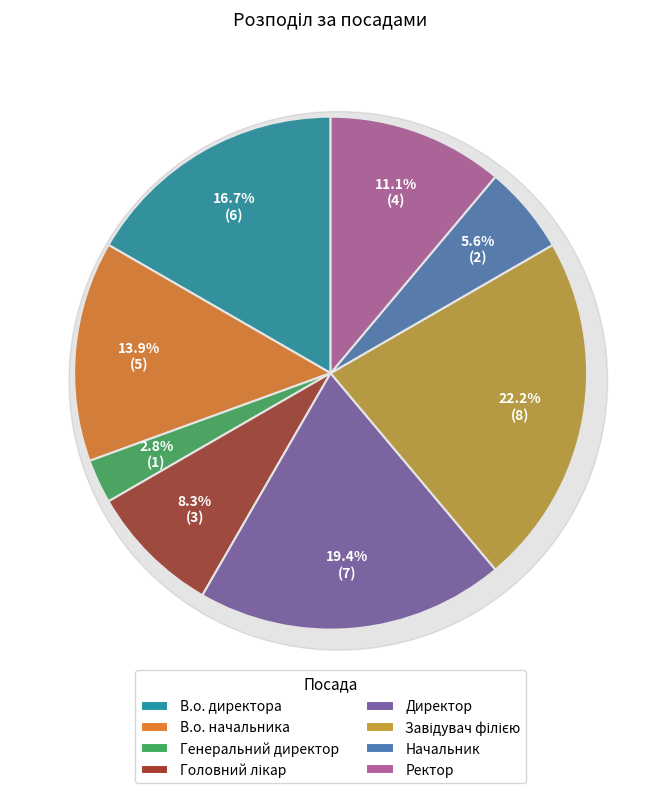

What percentage is the Завідувач філією slice, to the nearest percent?

22%